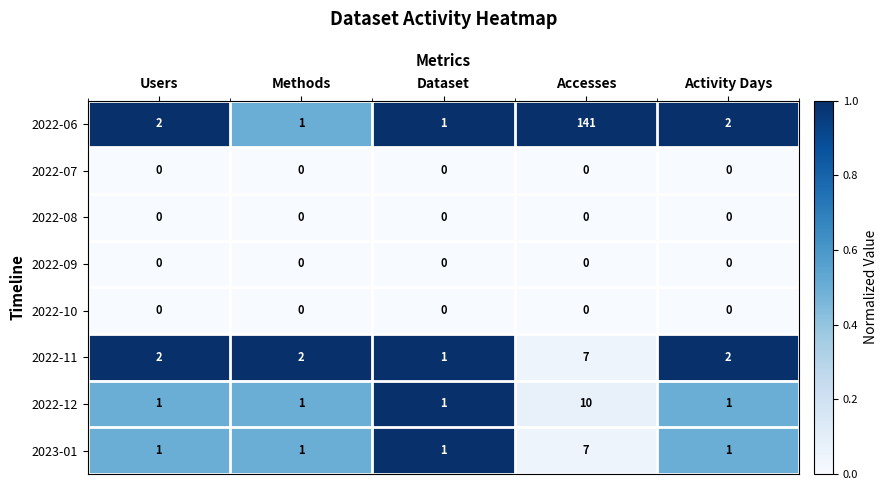

Between Accesses and Activity Days, which series saw the biggest shift?

2022-06